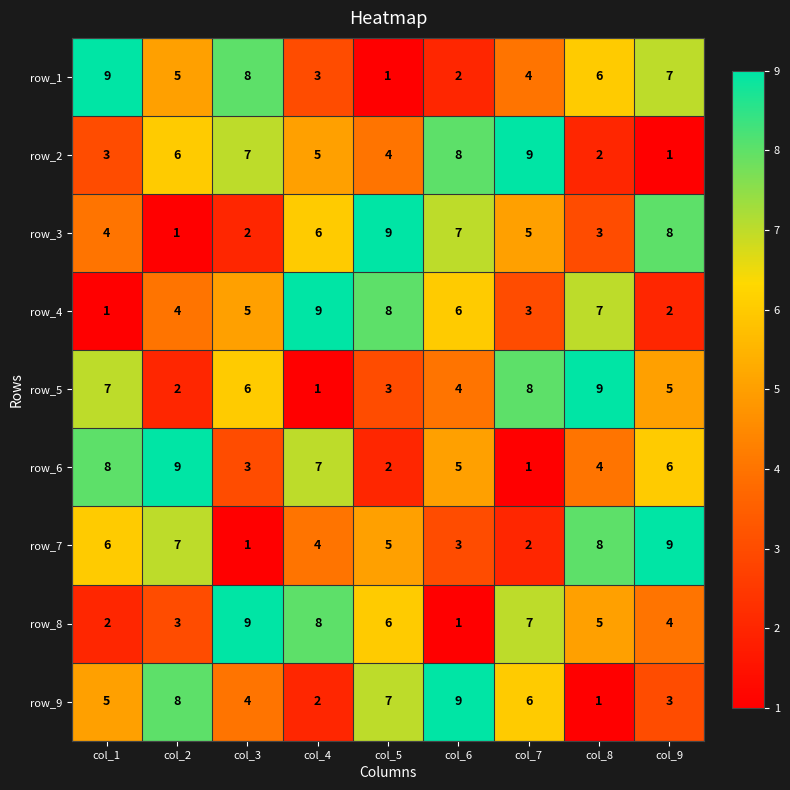

What is the sum of the row_7 values at col_6 and col_1?

9